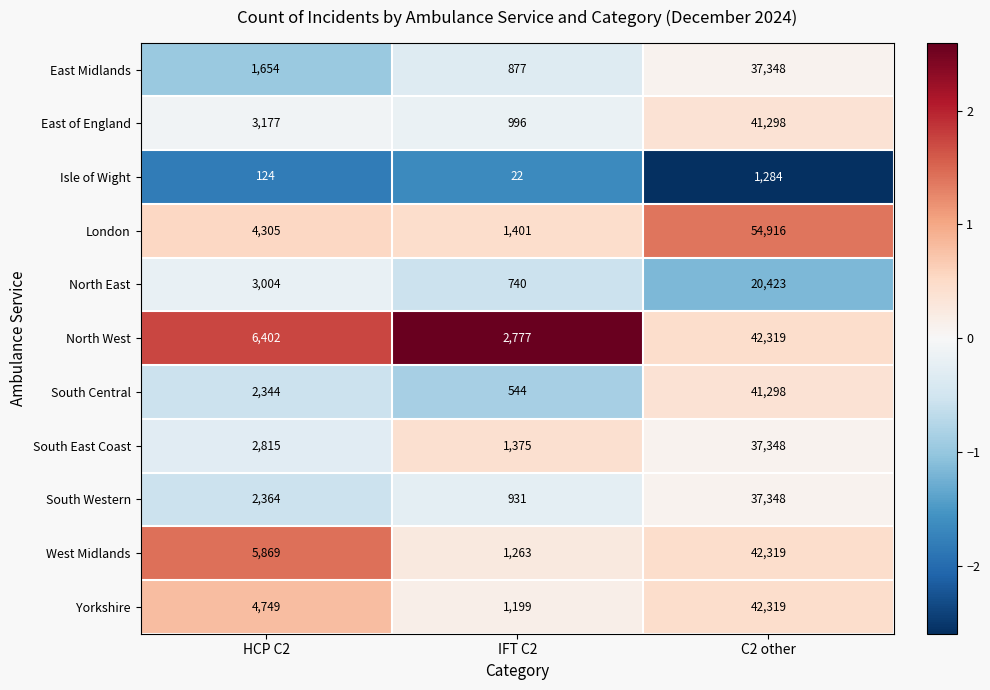

True or false: London has a value of 4305 at HCP C2.

True